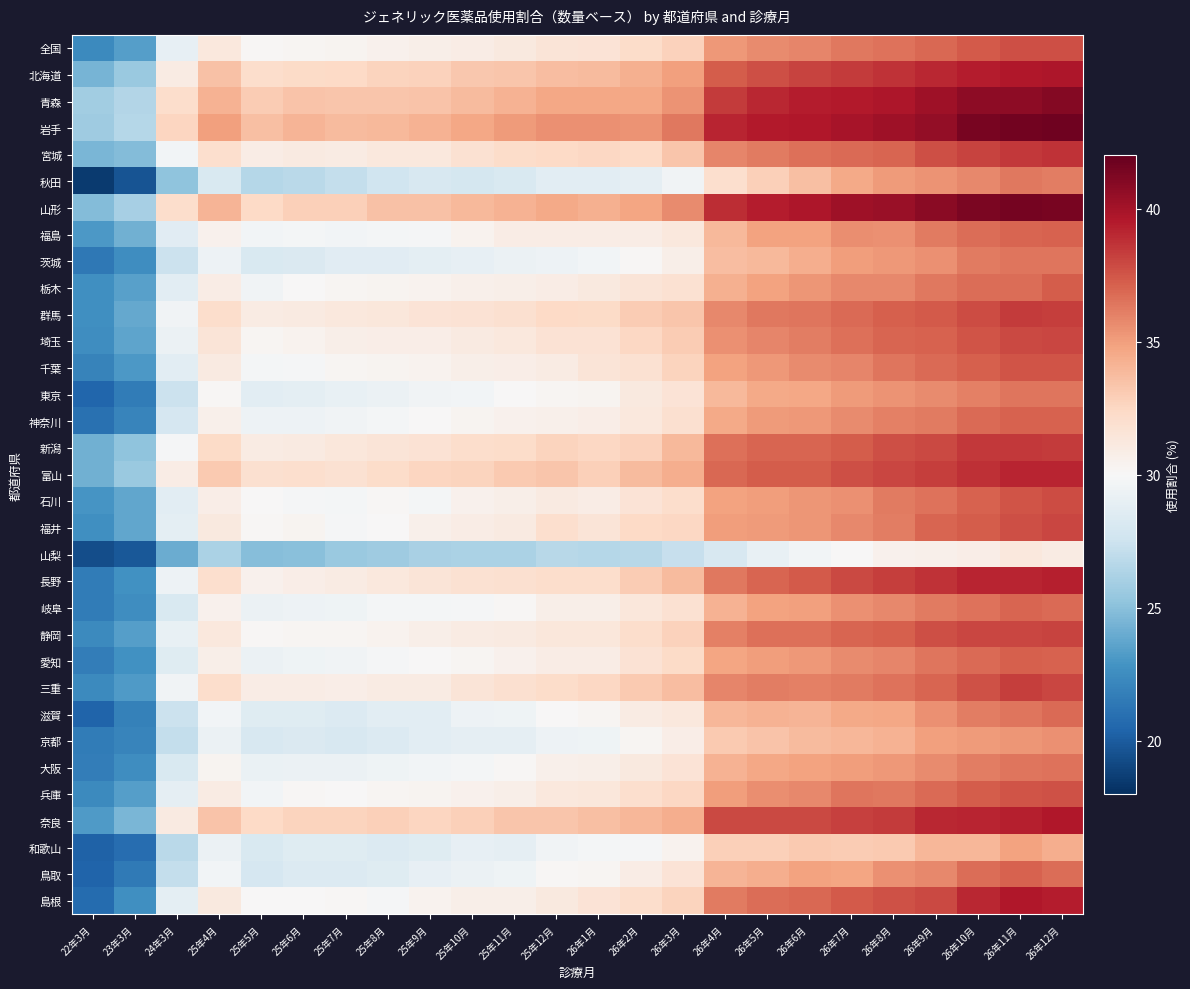

What is the total value across all series at 25年8月?

1001.5